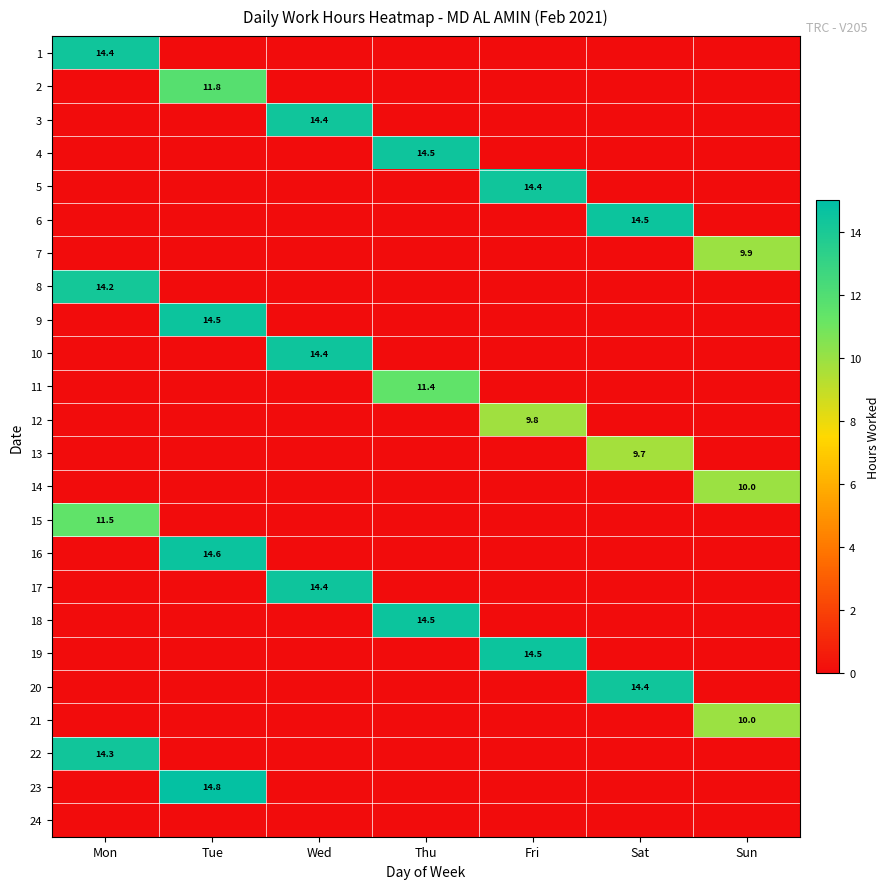

The 9 series shows 14.5 at Tue. True or false?

True